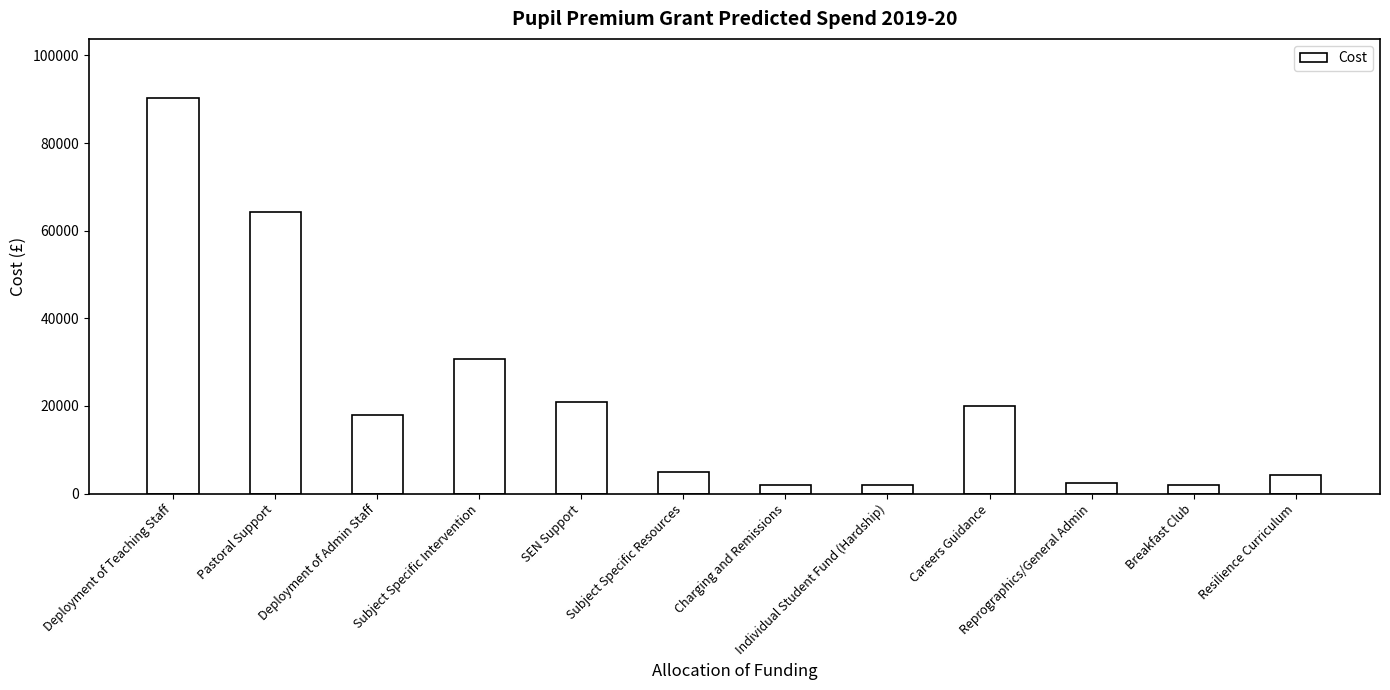

Reading left to right, extract all data points from this chart.

90249	64264	17976	30673	20856	5000	2000	2000	20000	2500	2000	4131